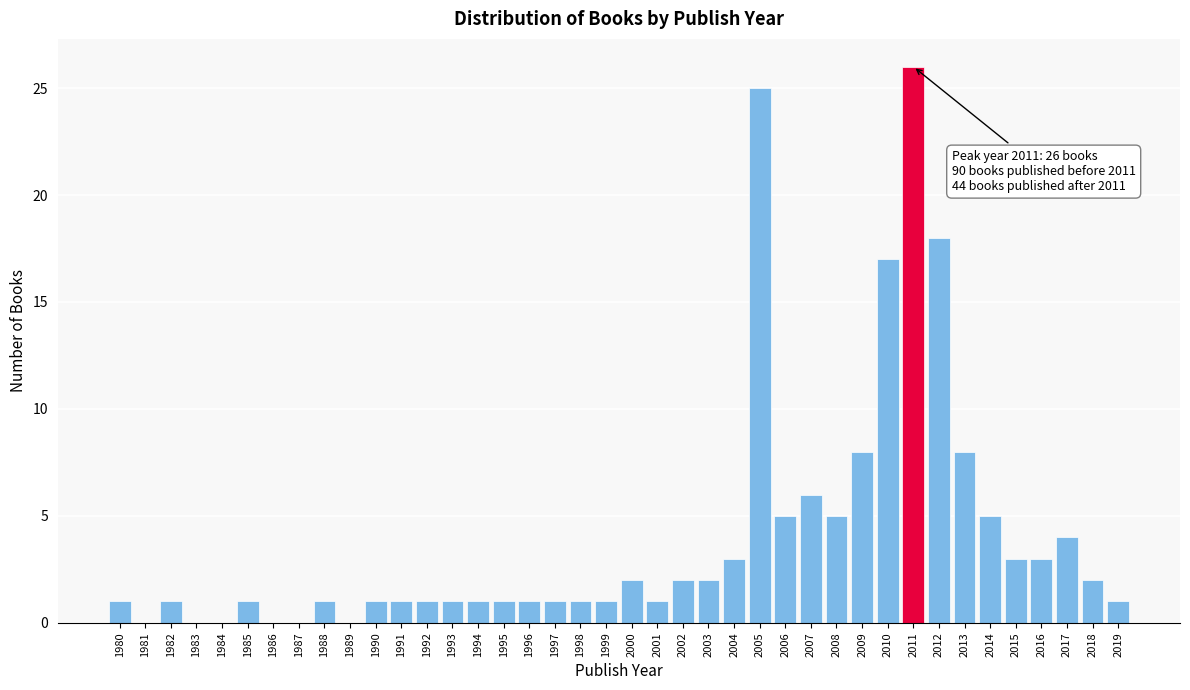

True or false: the data shows 6 at 2007.

True